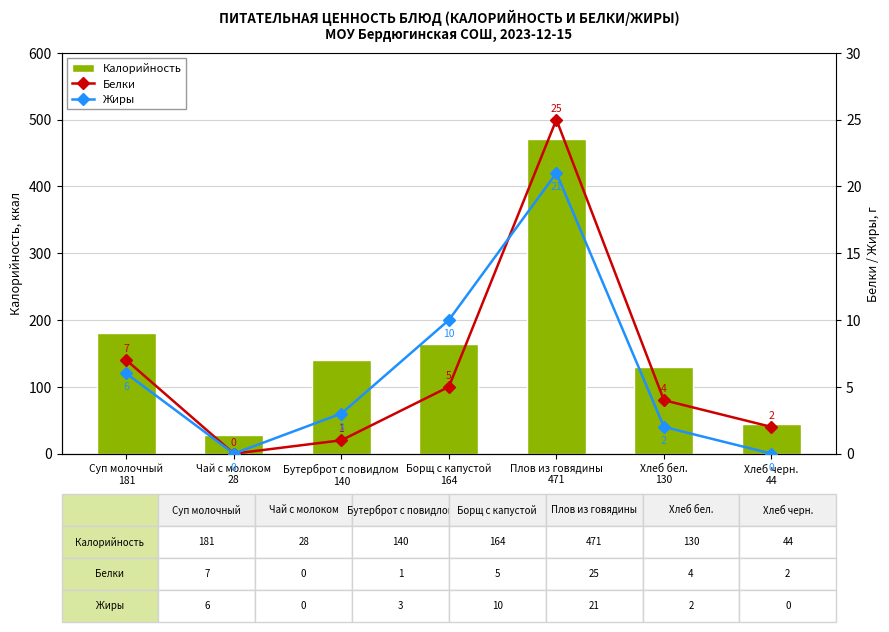

The value of Калорийность at Хлеб бел.
130 is 130. True or false?

True